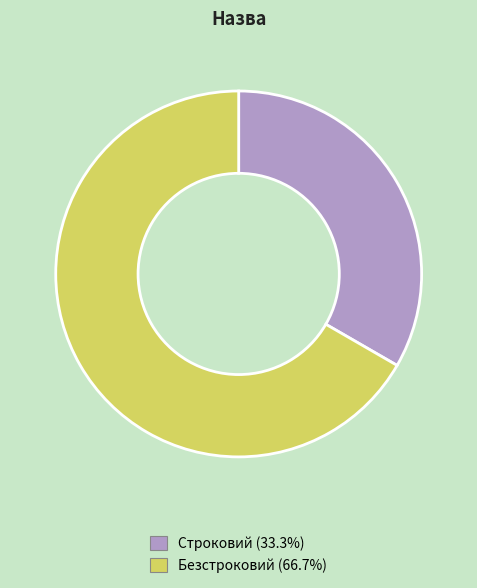

Which has a higher value, Строковий or Безстроковий?

Безстроковий